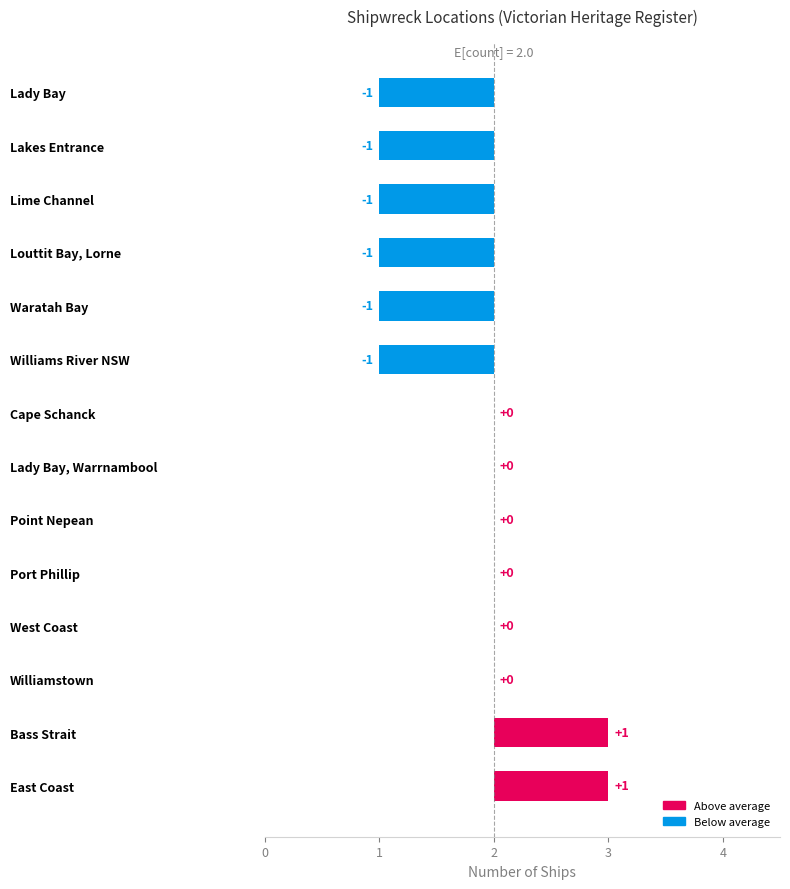

At which label does the data first exceed 2?

Bass Strait